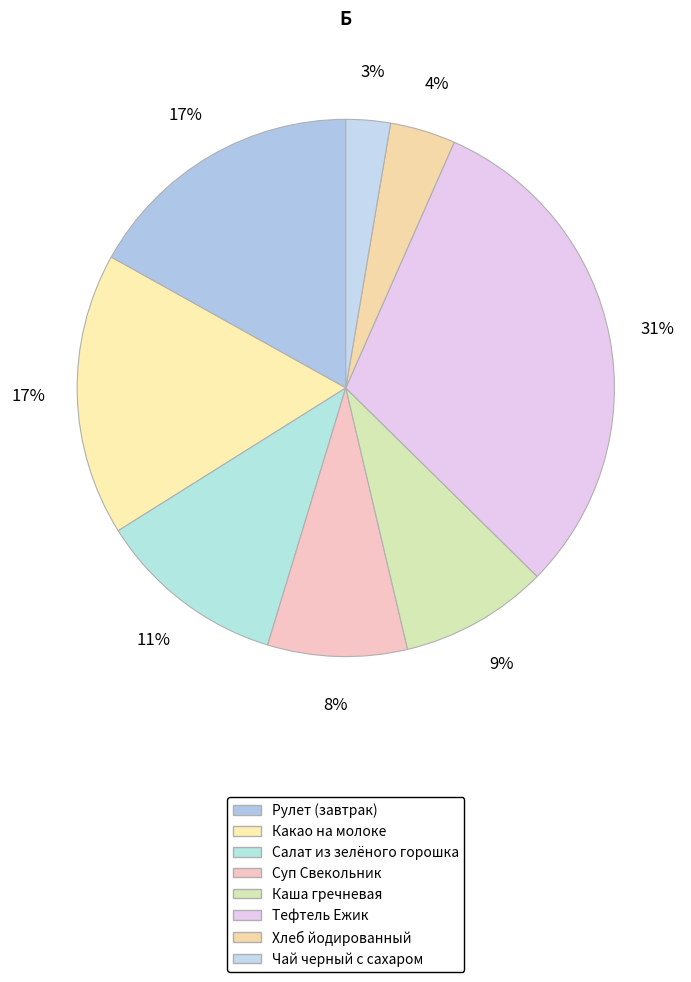

Which slice is the largest?

Тефтель Ежик